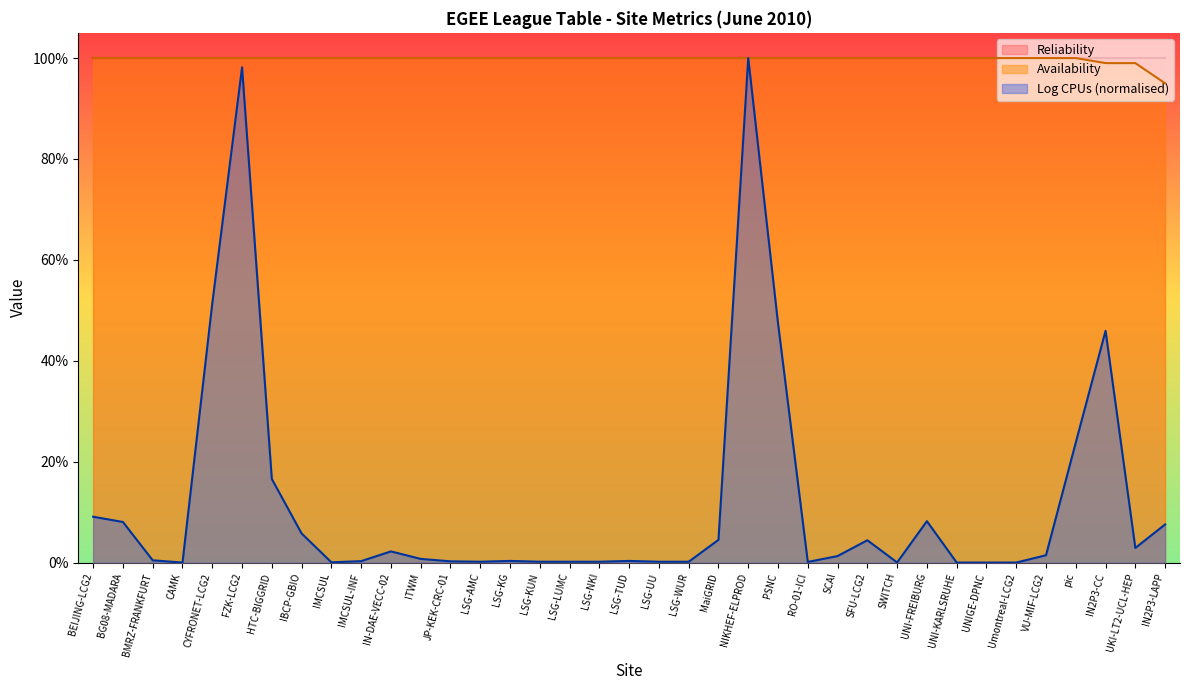

Read the Availability value at SWITCH.

1.0